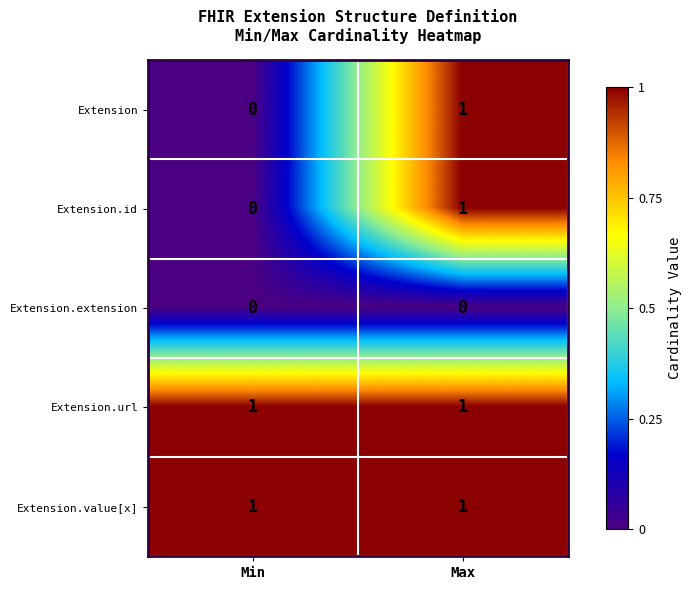

The Extension series shows 1 at Max. True or false?

True